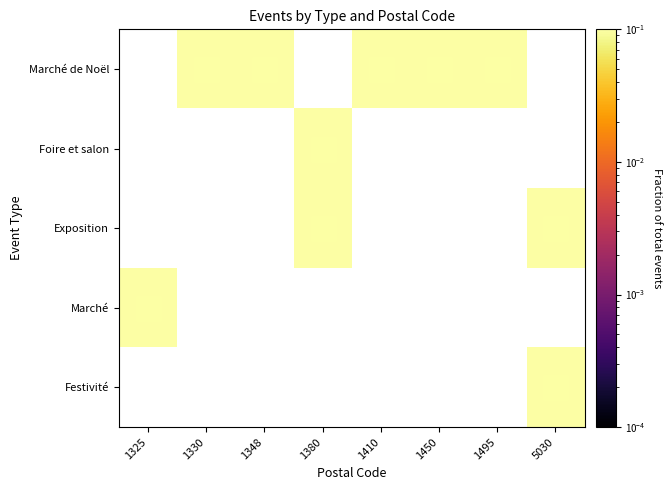

Reading left to right, list all the values displayed in this chart.

Marché de Noël: 1325=0.0	1330=0.1	1348=0.1	1380=0.0	1410=0.1	1450=0.1	1495=0.1	5030=0.0
Foire et salon: 1325=0.0	1330=0.0	1348=0.0	1380=0.1	1410=0.0	1450=0.0	1495=0.0	5030=0.0
Exposition: 1325=0.0	1330=0.0	1348=0.0	1380=0.1	1410=0.0	1450=0.0	1495=0.0	5030=0.1
Marché: 1325=0.1	1330=0.0	1348=0.0	1380=0.0	1410=0.0	1450=0.0	1495=0.0	5030=0.0
Festivité: 1325=0.0	1330=0.0	1348=0.0	1380=0.0	1410=0.0	1450=0.0	1495=0.0	5030=0.1